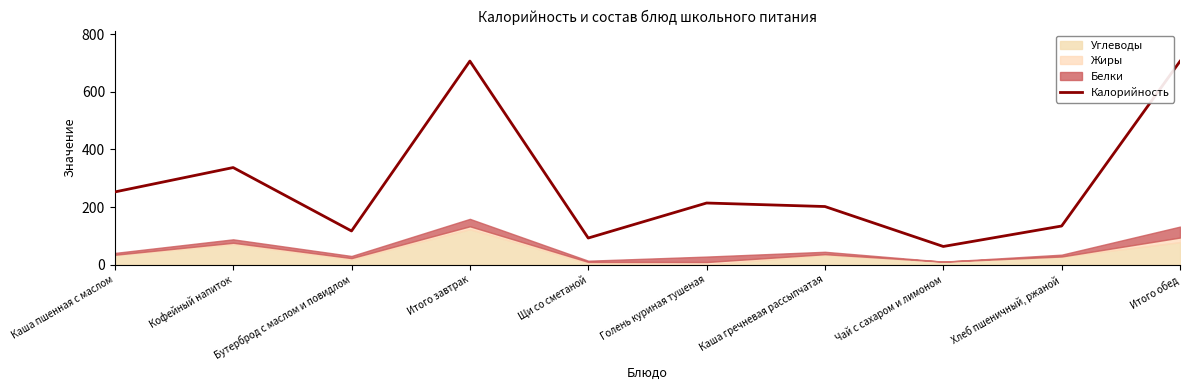

What is the ratio of the value at Каша пшенная с маслом to the value at Итого завтрак?

0.4